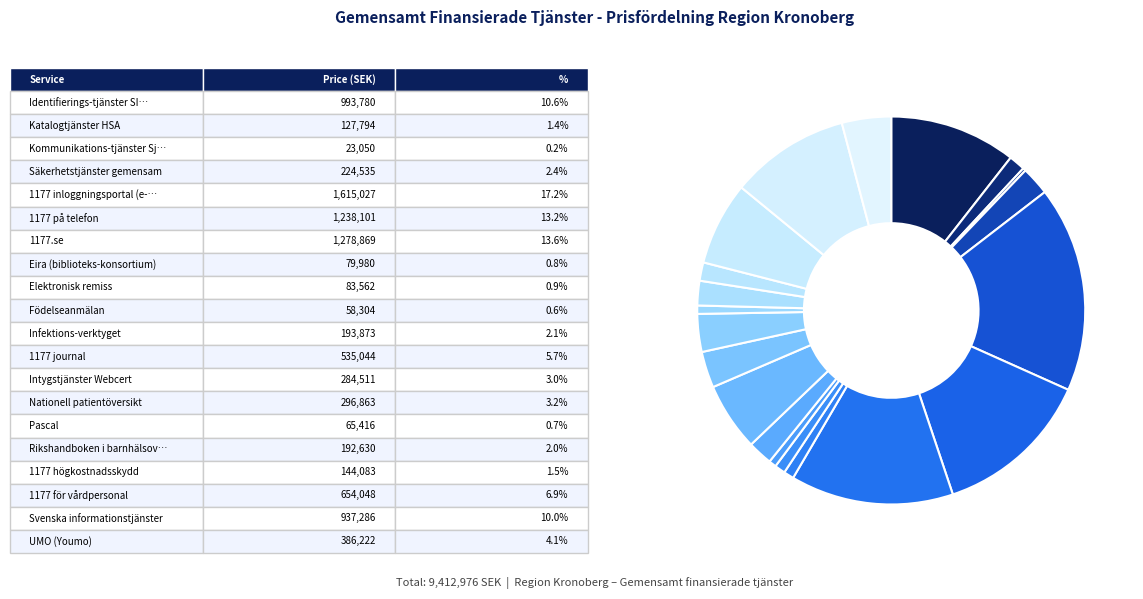

Rank the categories by value from lowest to highest.

Kommunikations-tjänster Sjunet, Födelseanmälan, Pascal, Eira (biblioteks-konsortium), Elektronisk remiss, Katalogtjänster HSA, 1177 högkostnadsskydd, Rikshandboken i barnhälsovård, Infektions-verktyget, Säkerhetstjänster gemensam, Intygstjänster Webcert, Nationell patientöversikt, UMO (Youmo), 1177 journal, 1177 för vårdpersonal, Svenska informationstjänster, Identifierings-tjänster SITHS, 1177 på telefon, 1177.se, 1177 inloggningsportal (e-tjänster)